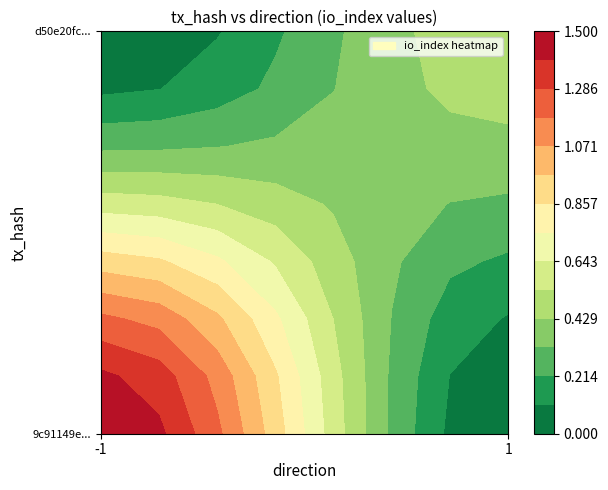

Reading right to left, list all the values displayed in this chart.

9c91149e1d169576b6023ce83c6e4197ba5b674: 1=0.0	-1=1.5
d50e20fc765c2cd2ec215c631b568ca55238b16: 1=0.5	-1=0.0